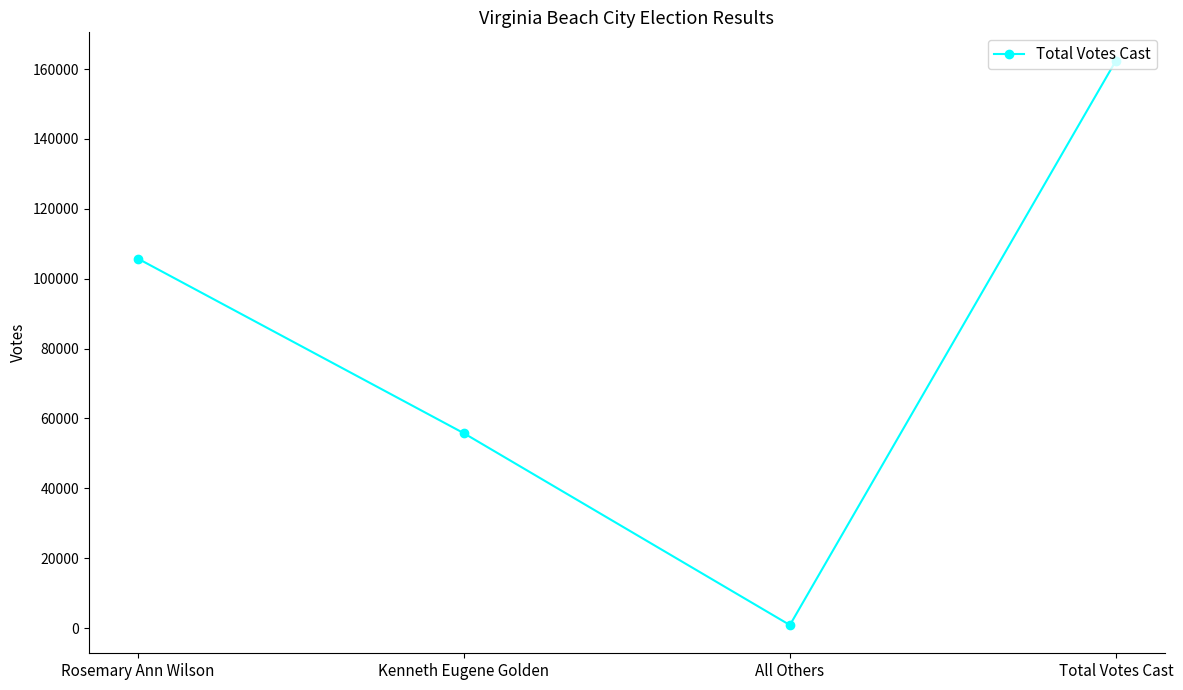

What is the difference between the values at Total Votes Cast and Kenneth Eugene Golden?

106643